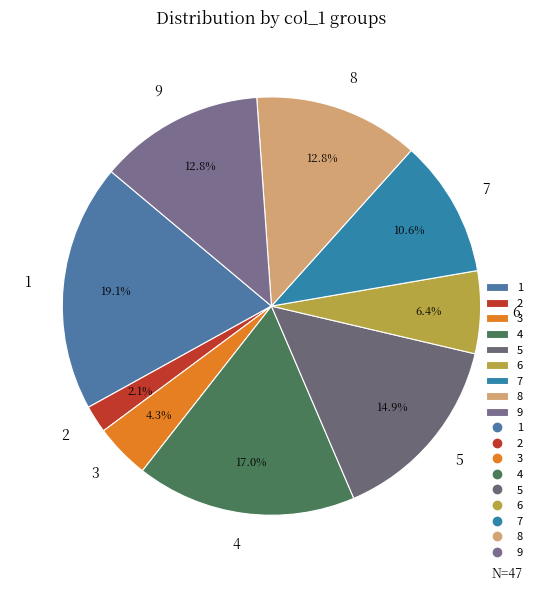

Does any single category account for the majority?

No